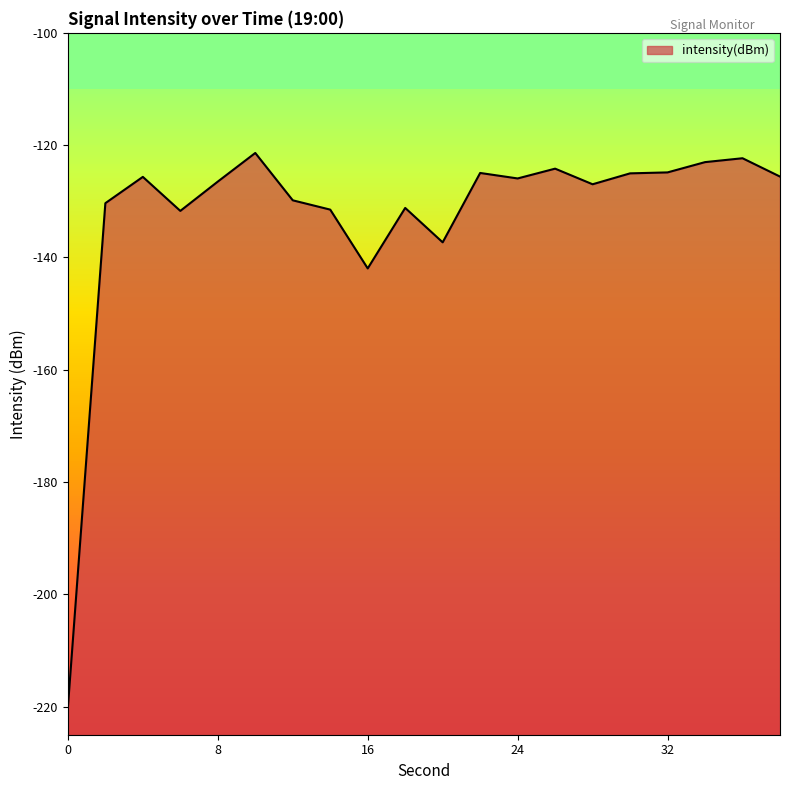

Where is the first local minimum?

6